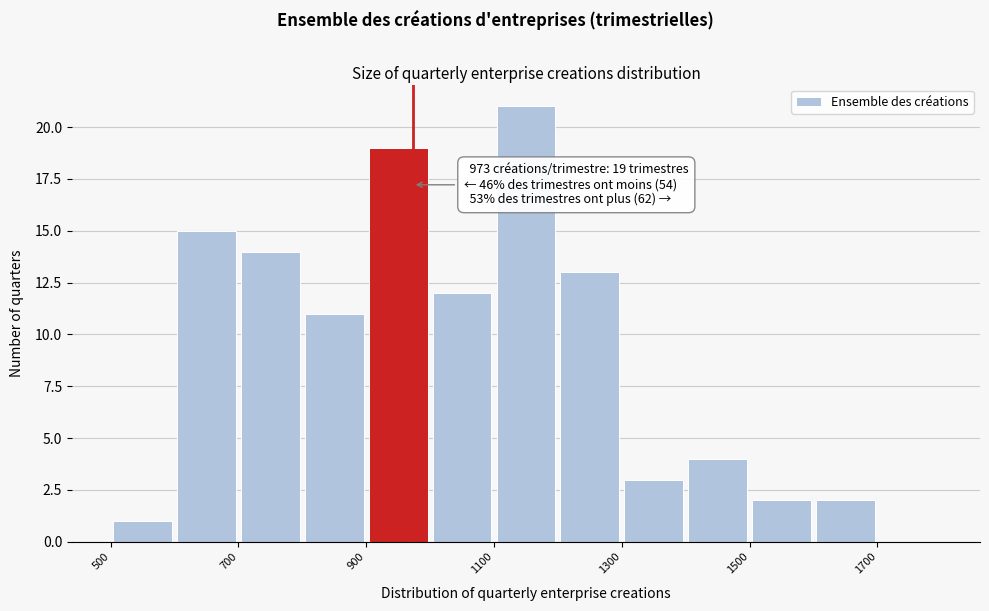

Which range on the x-axis has the tallest bar?

1100 to 1200